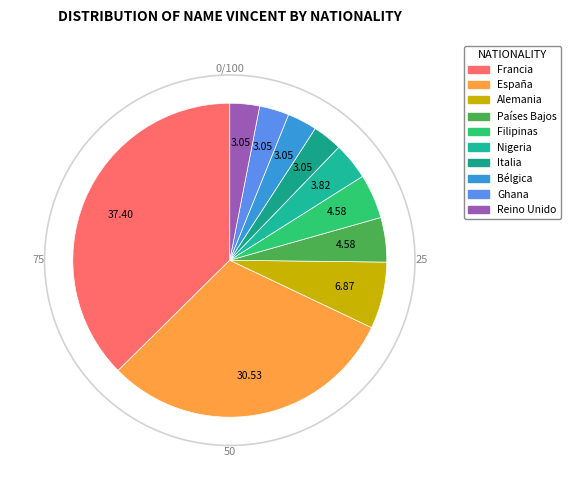

Which slice is the largest?

Francia